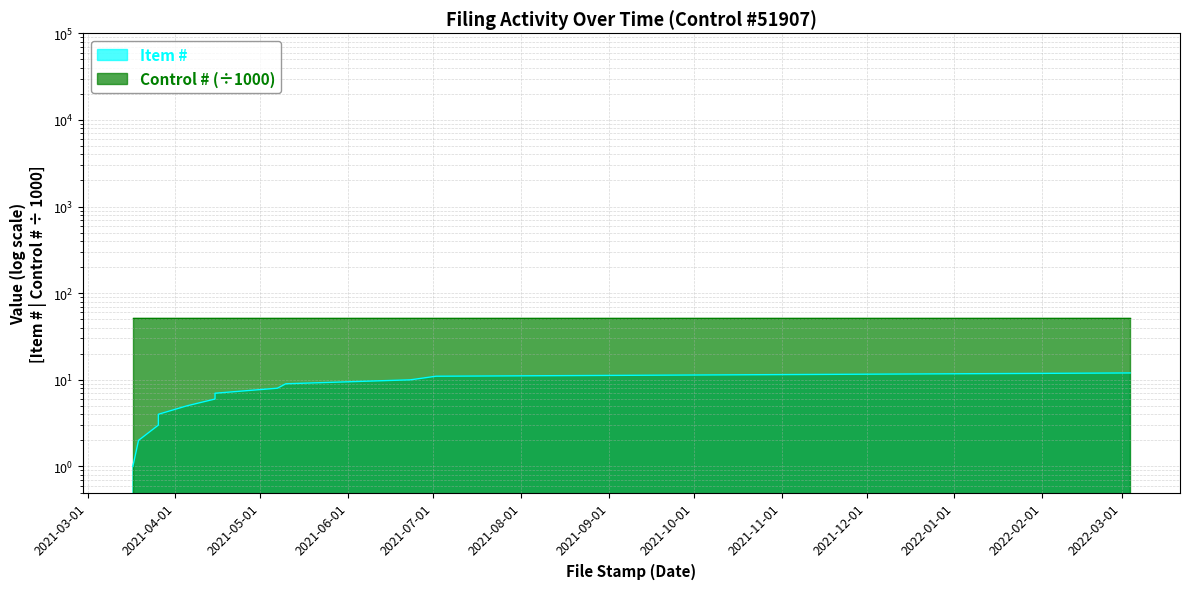

Rank the categories by value from lowest to highest.

2021-03-17, 2021-03-19, 2021-03-26, 2021-03-26, 2021-04-05, 2021-04-15, 2021-04-15, 2021-05-07, 2021-05-10, 2021-06-23, 2021-07-02, 2022-03-04